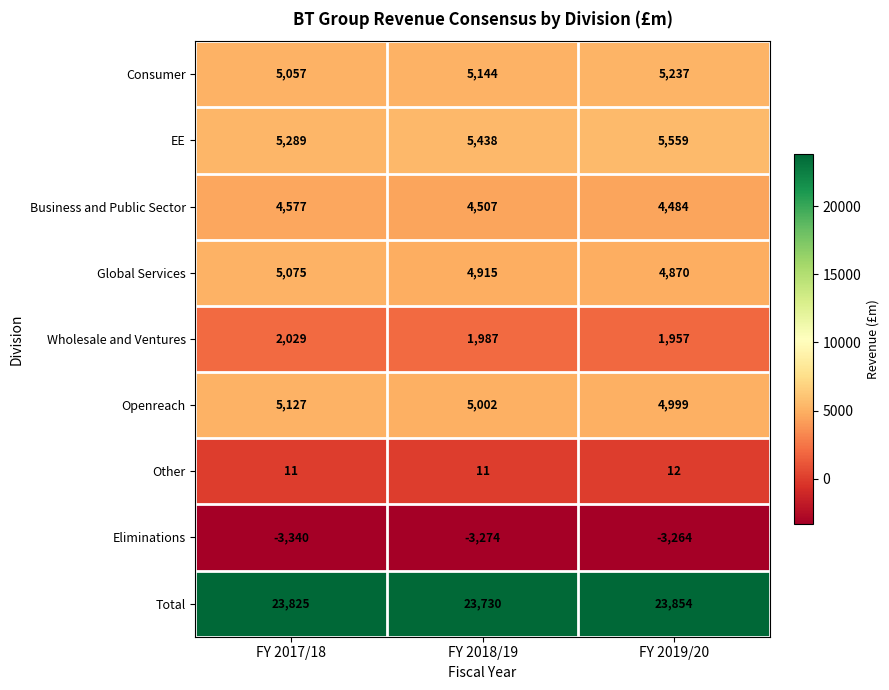

What is the sum of the Consumer values at FY 2018/19 and FY 2017/18?

10201